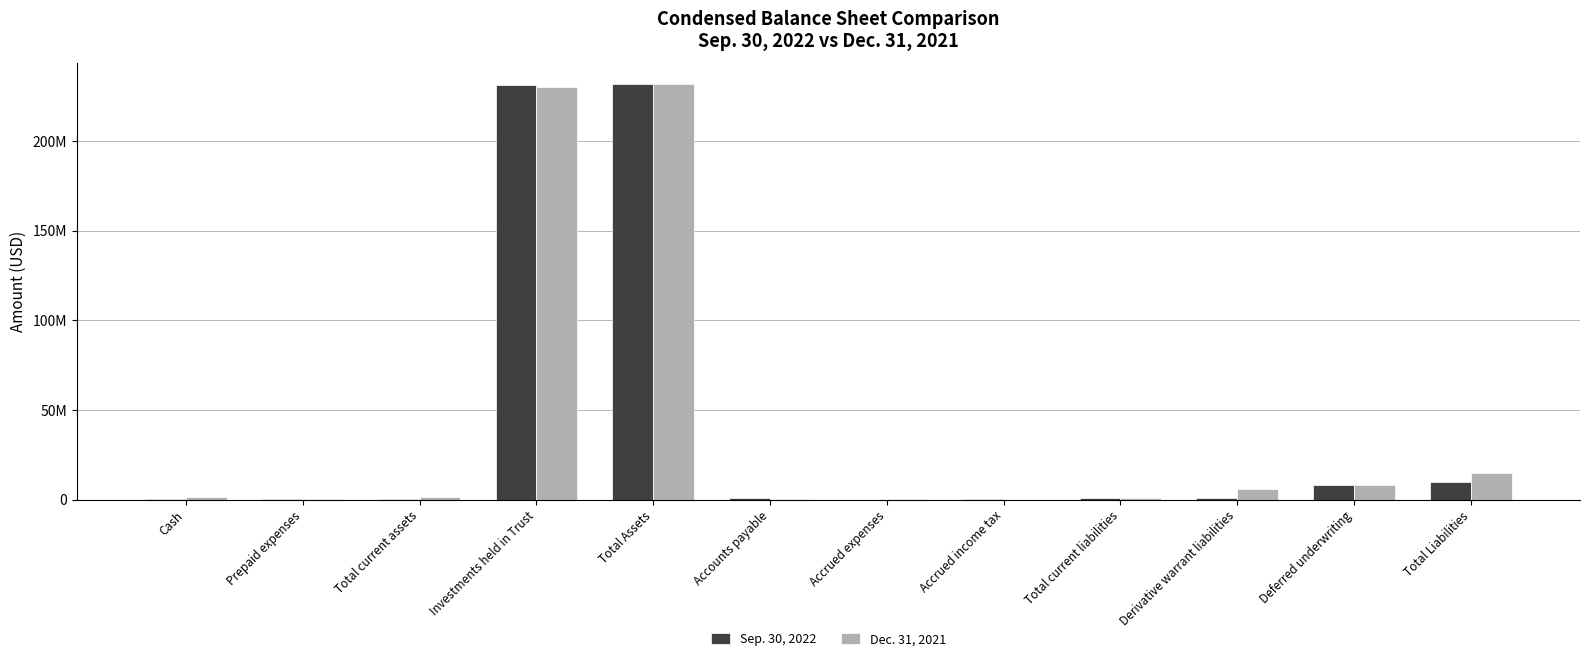

Are the bars horizontal?

No